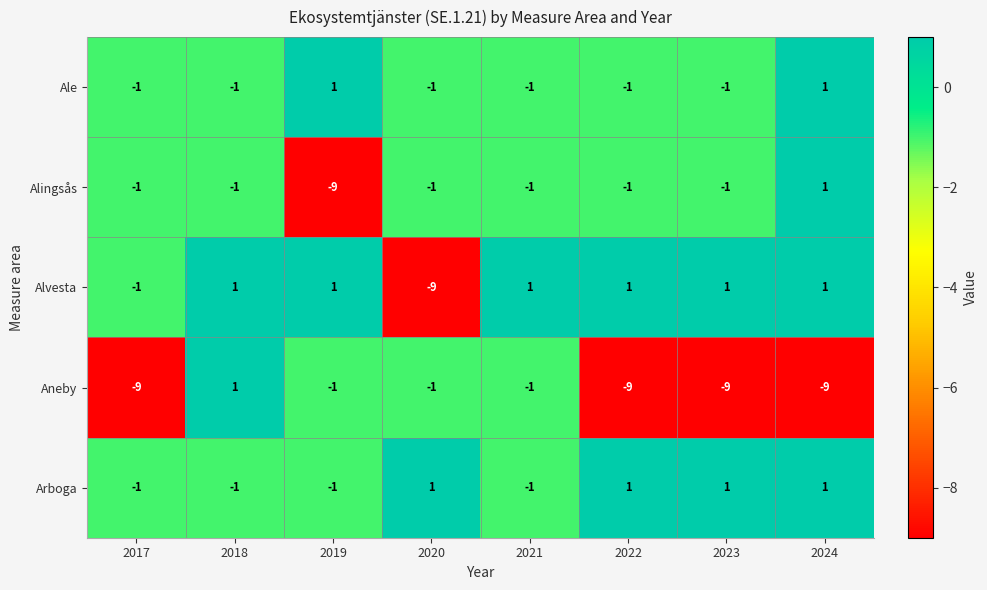

Which series has the largest total across all categories?

Arboga